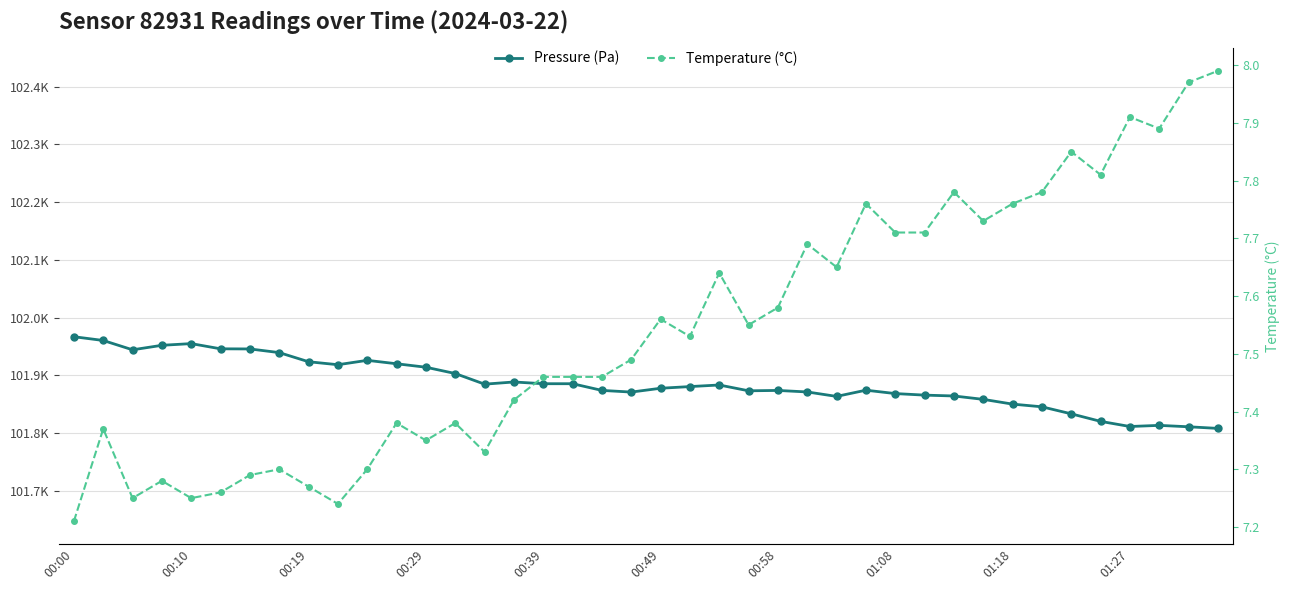

Count the number of categories in the chart.

40